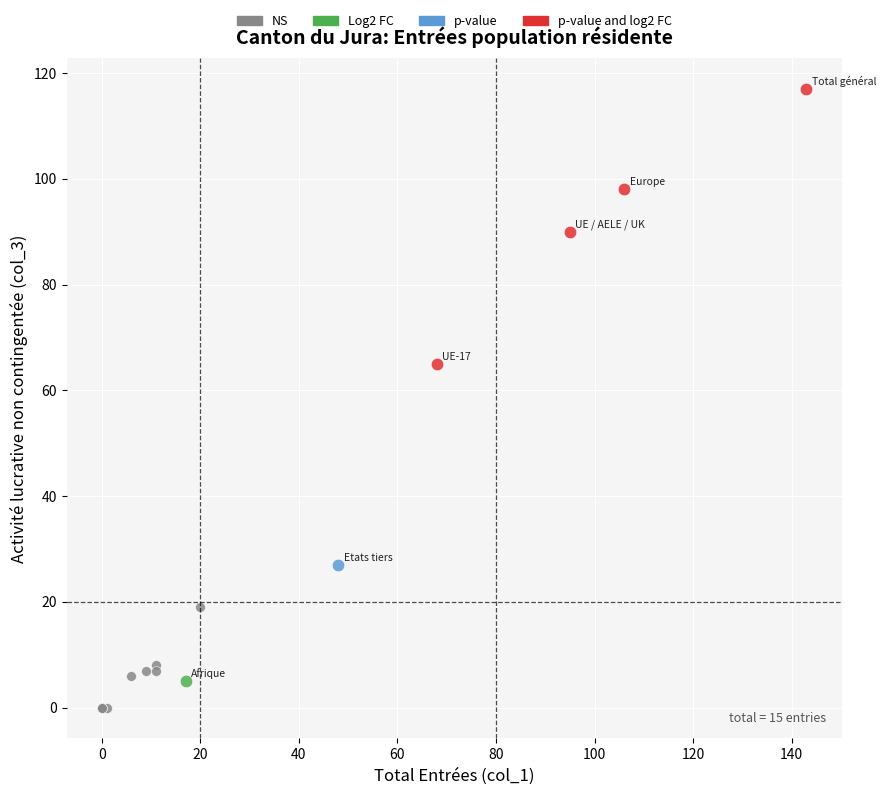

What are all the series names shown in the legend?

NS, Log2 FC, p-value, p-value and log2 FC